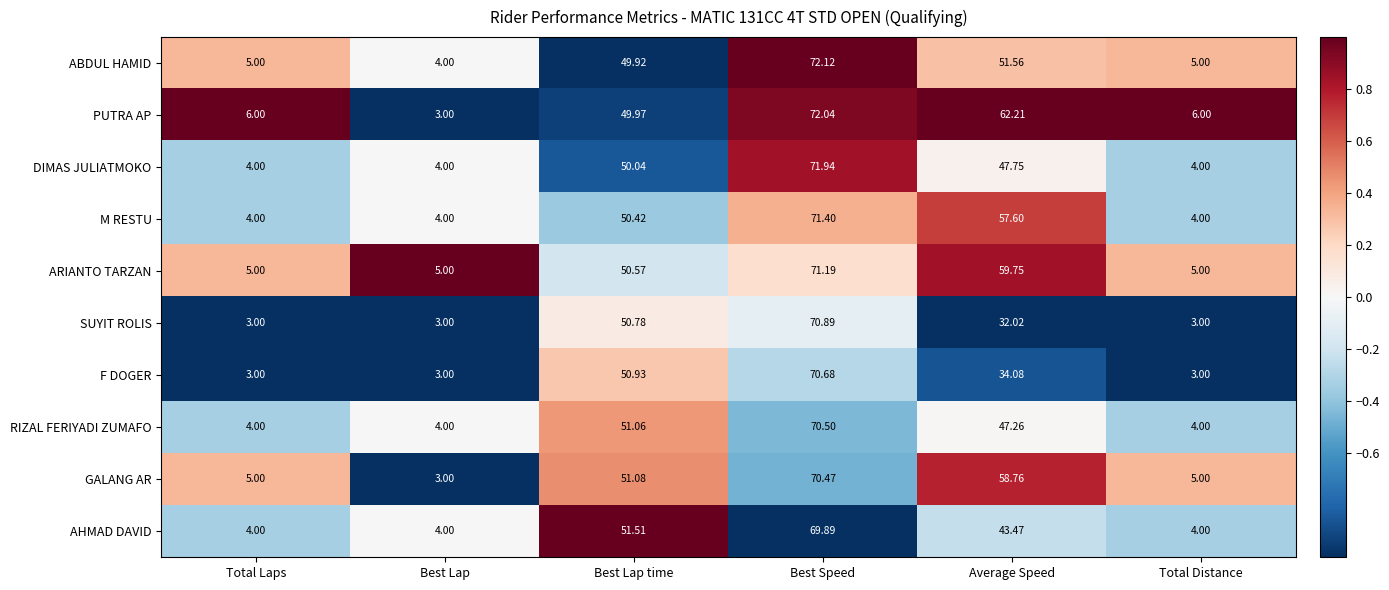

Which series changed the most between Total Laps and Best Speed?

DIMAS JULIATMOKO